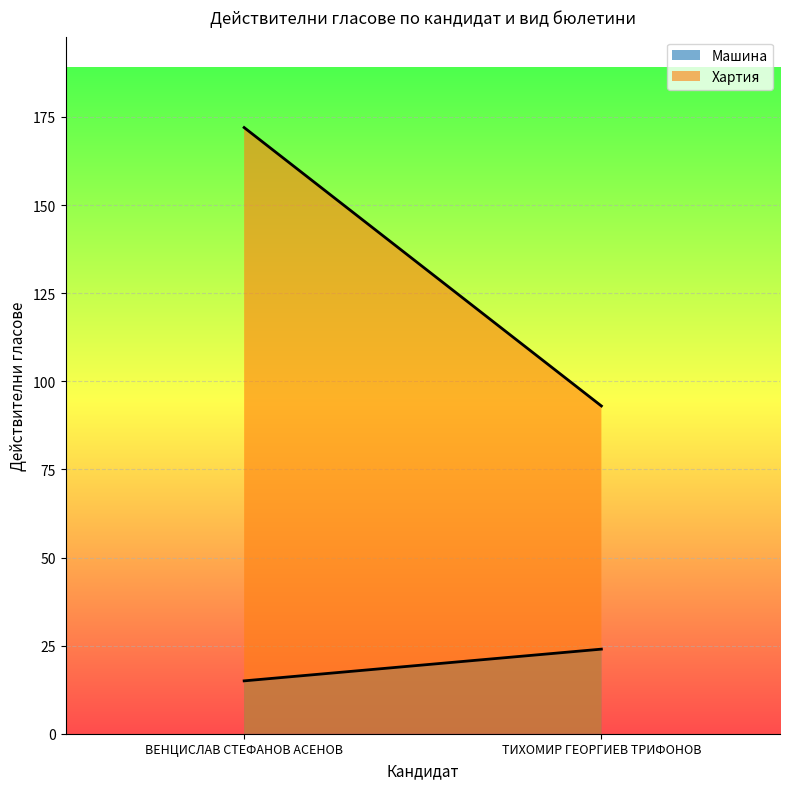

Count the number of data series in this chart.

2